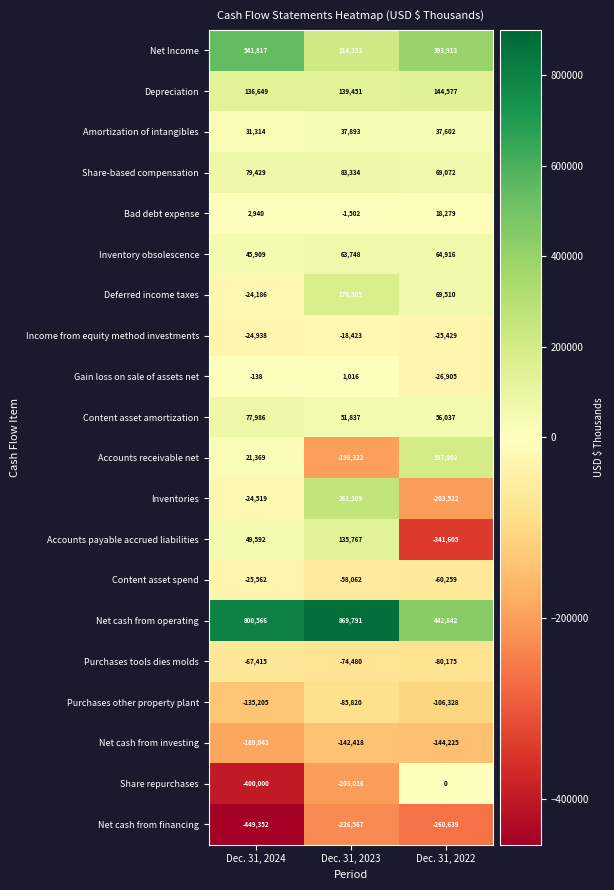

Which label corresponds to the largest value in the chart?

Dec. 31, 2023